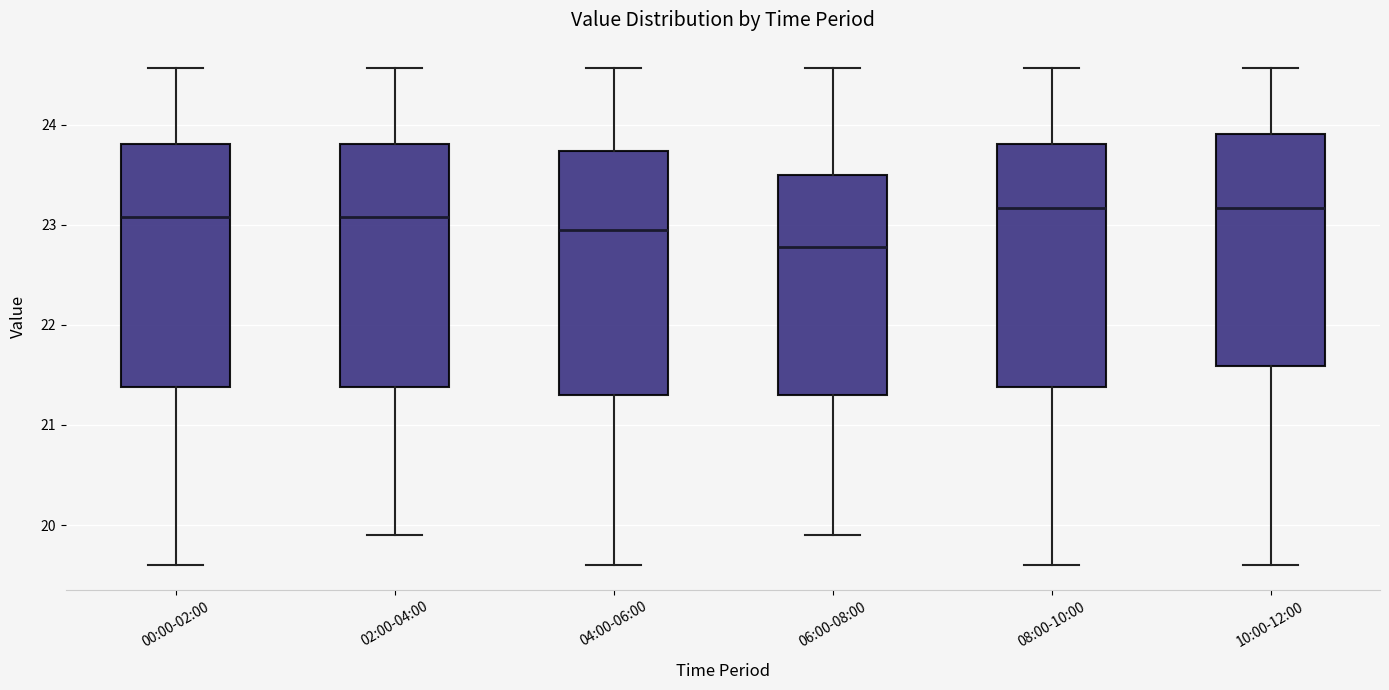

Where does the upper whisker of the box for 06:00-08:00 end on the y-axis? The values are not printed on the chart, so give them approximately, as read against the axis.

24.6